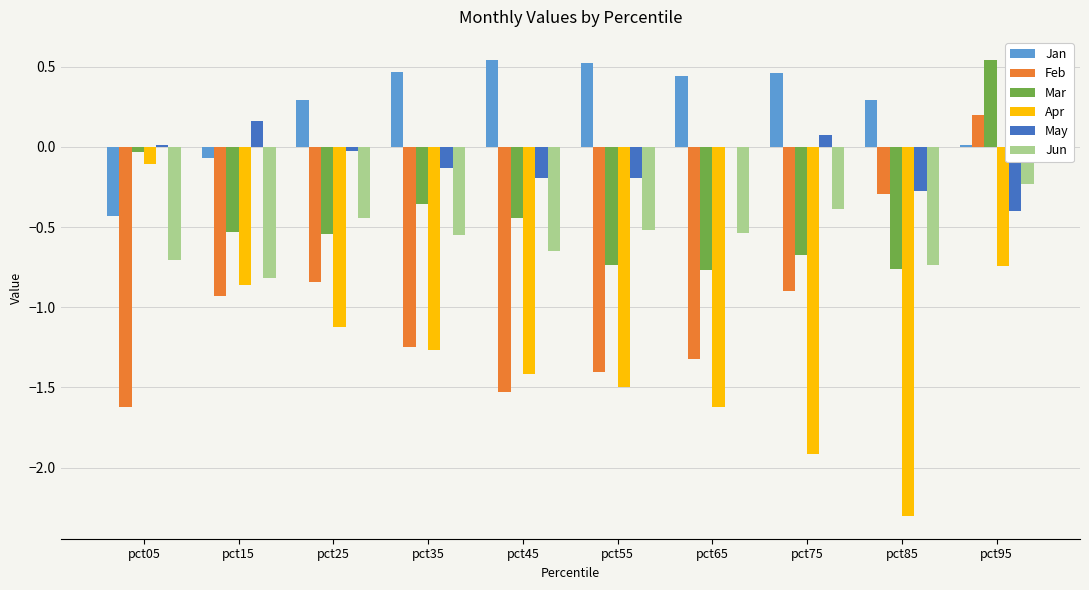

What is the sum of the Jan values at pct55 and pct85?

0.8